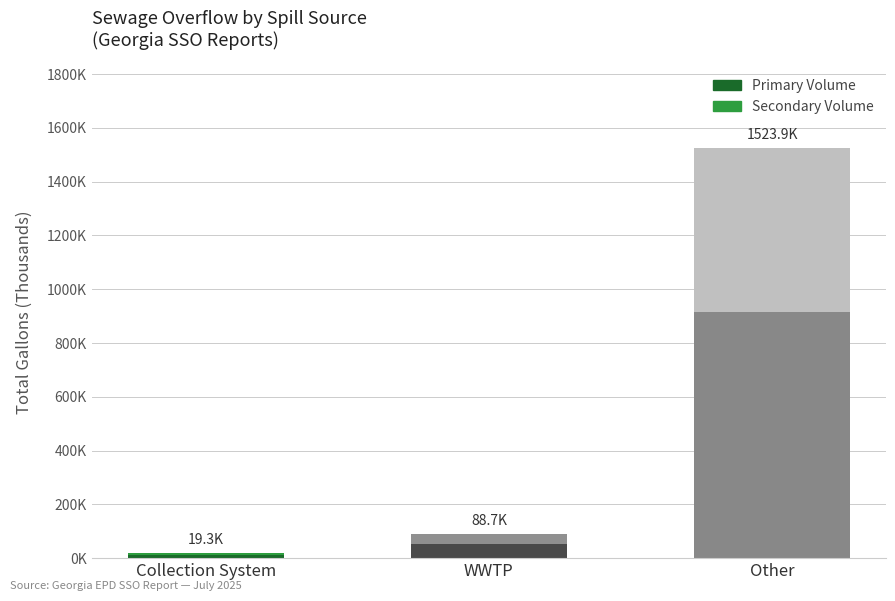

Rank the series at WWTP from lowest to highest value.

Secondary Volume, Primary Volume